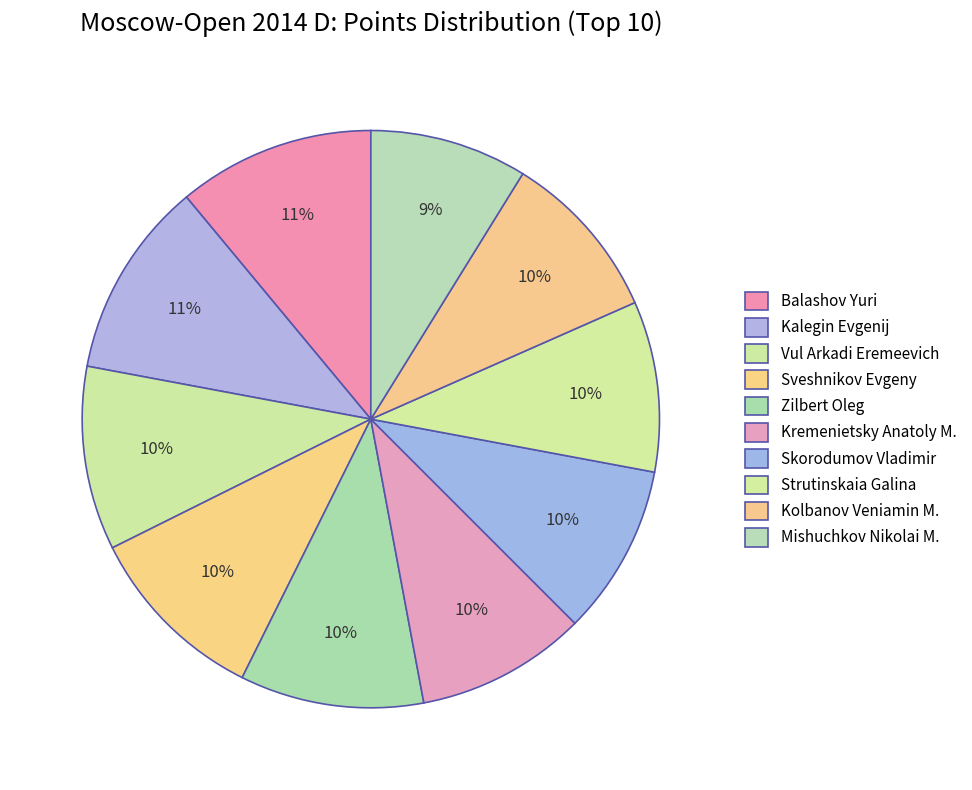

Is Vul Arkadi Eremeevich the majority of the pie?

No